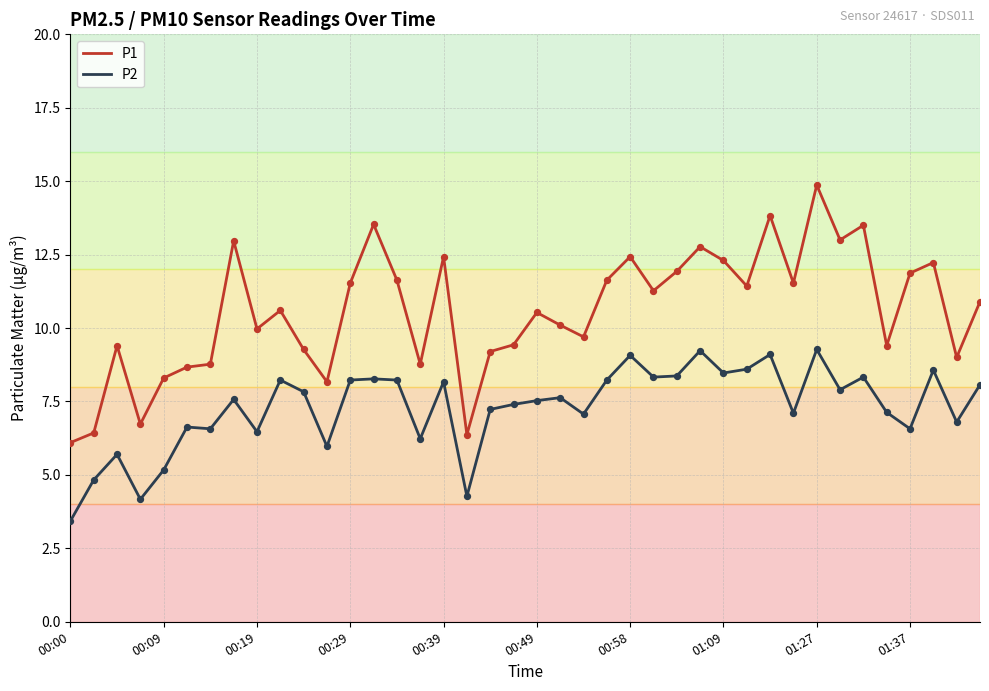

Which series has the largest total across all categories?

P1